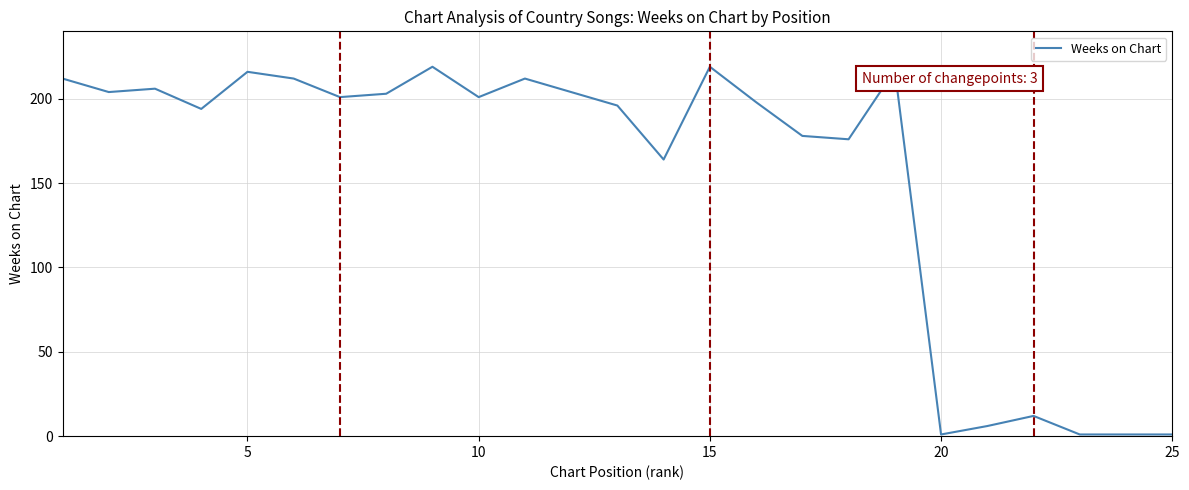

What is the difference between the maximum and minimum values?

218